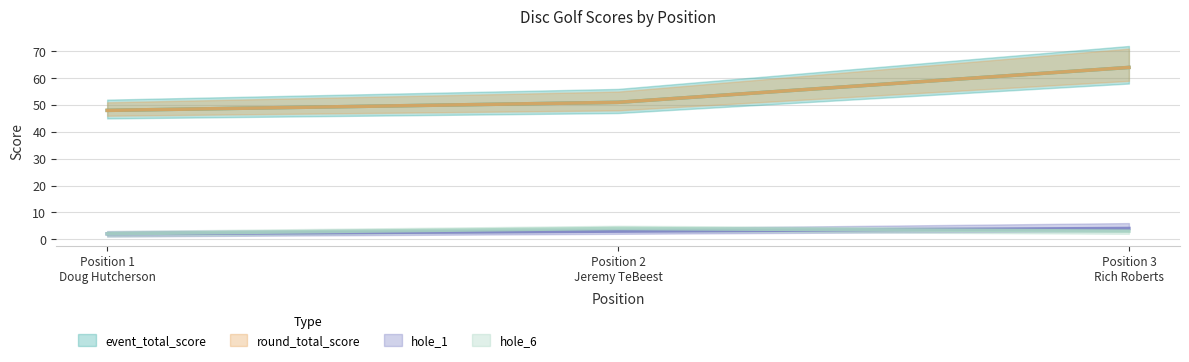

List the series in order of their peak value, highest first.

event_total_score, round_total_score, hole_1, hole_6